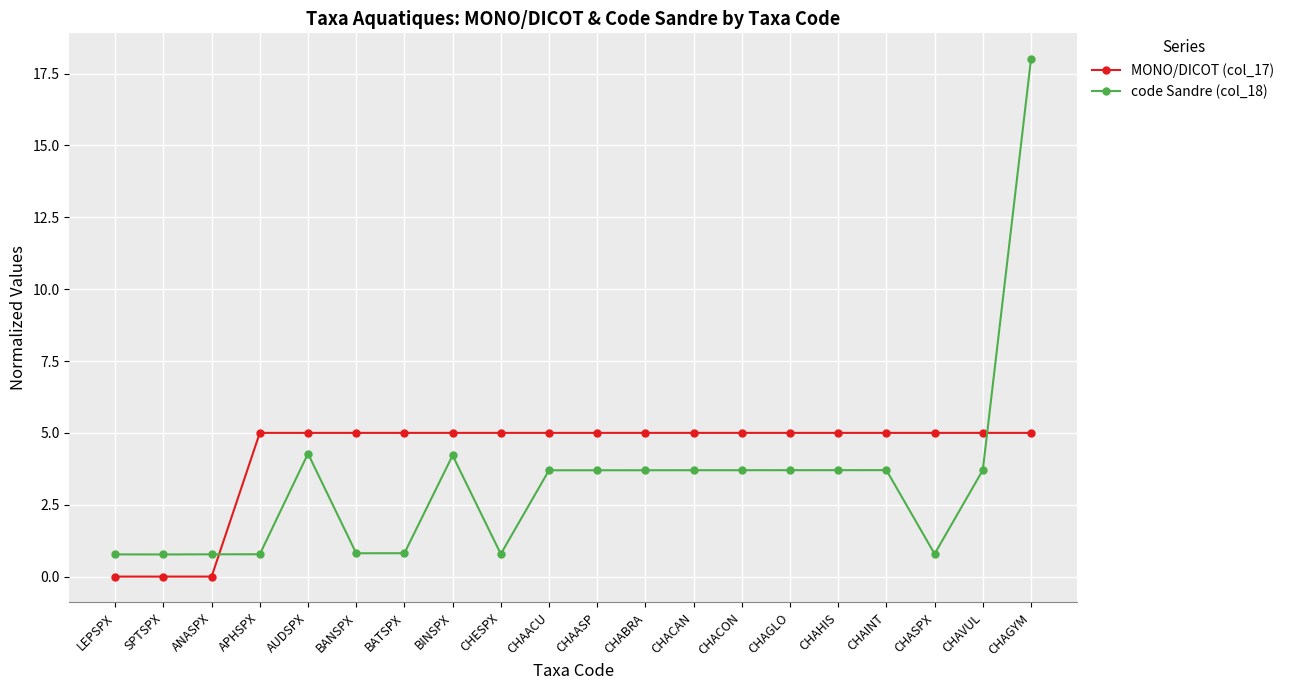

Which label corresponds to the largest value in the chart?

CHAGYM